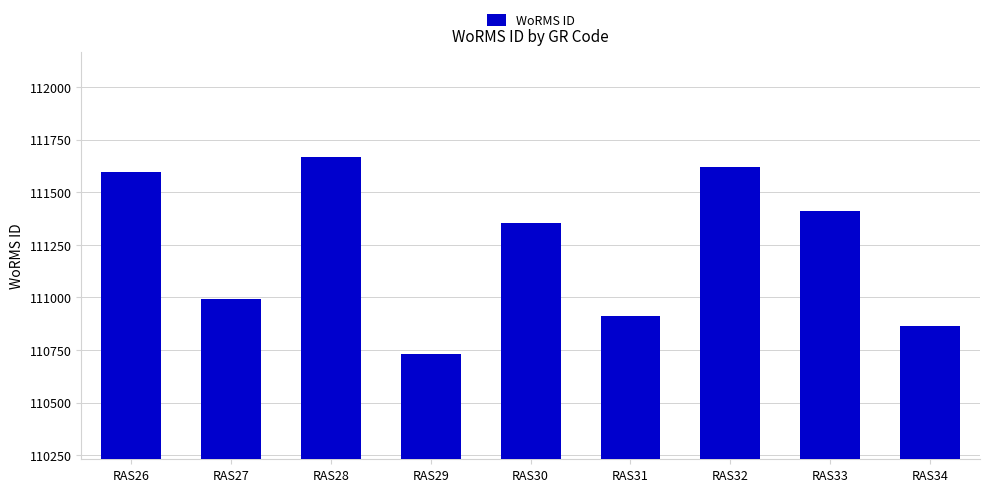

What is the difference between the maximum and second lowest values?

801